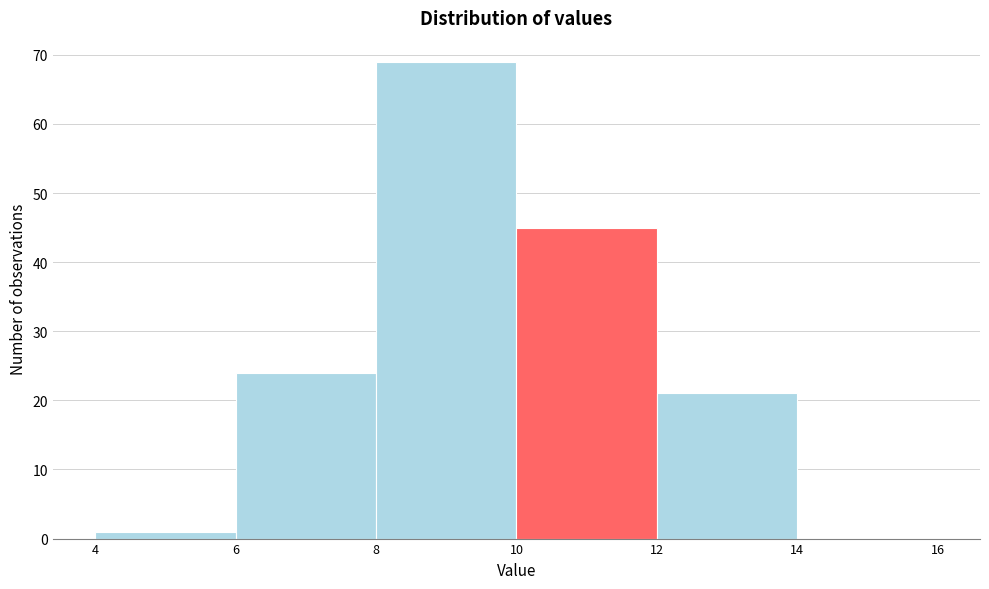

What is the height of the bar covering 8 to 10 on the x-axis? The values are not printed on the chart, so give them approximately, as read against the axis.

69